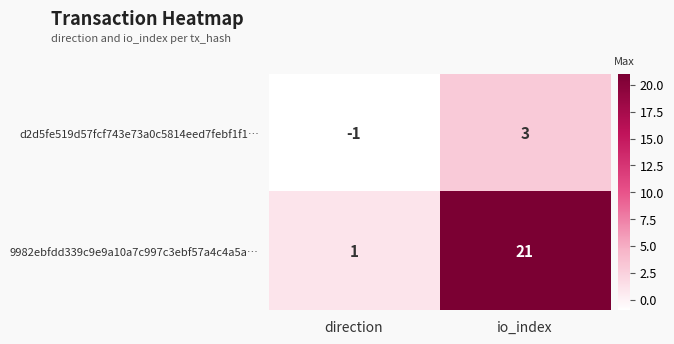

Which series has the largest total across all categories?

9982ebfdd339c9e9a10a7c997c3ebf57a4c4a5a…